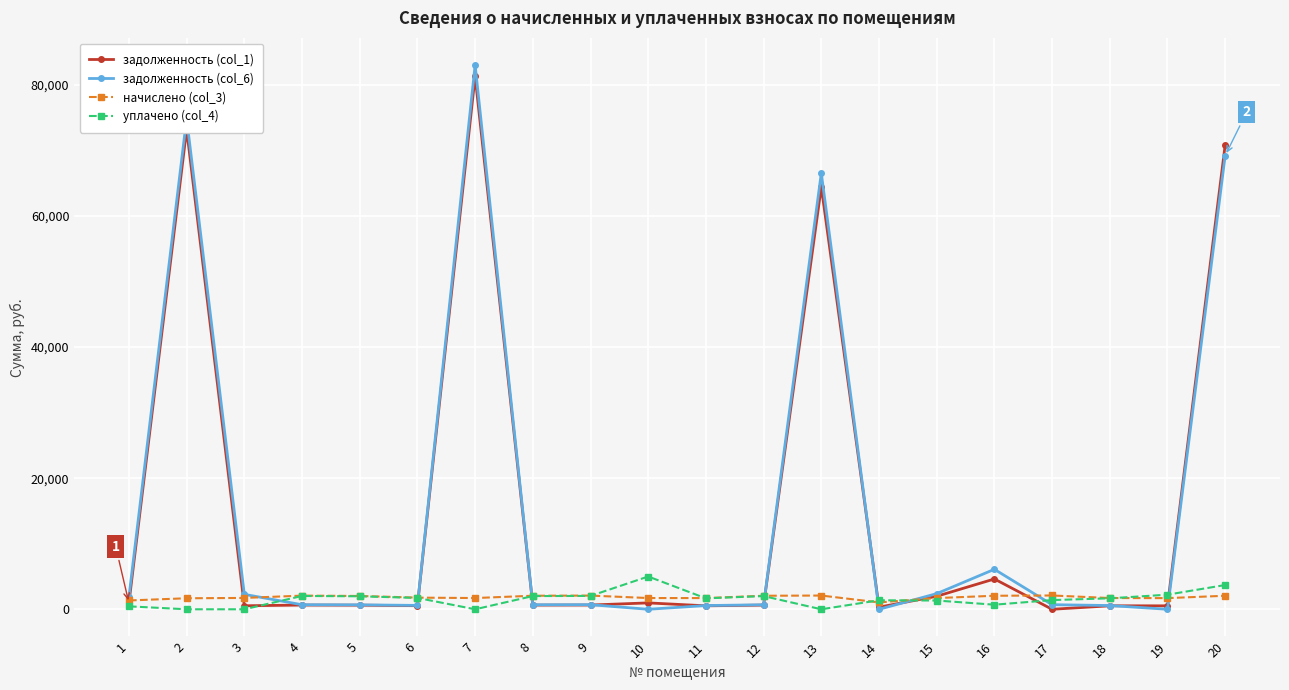

At which category is the sum across all series the highest?

7